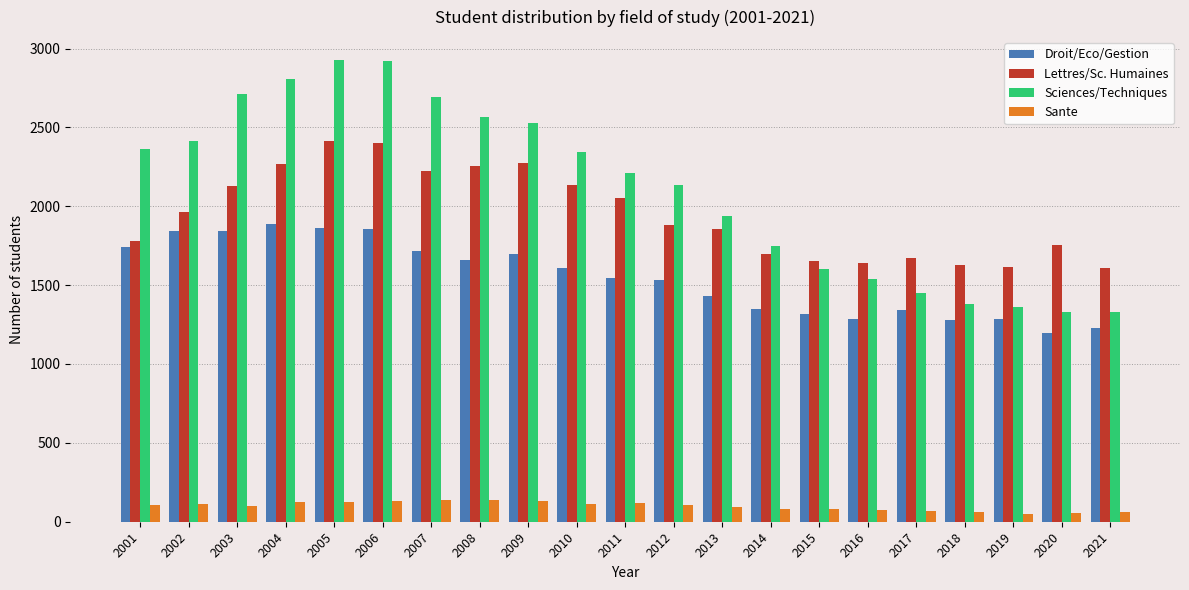

Which series has the widest spread of values?

Sciences/Techniques